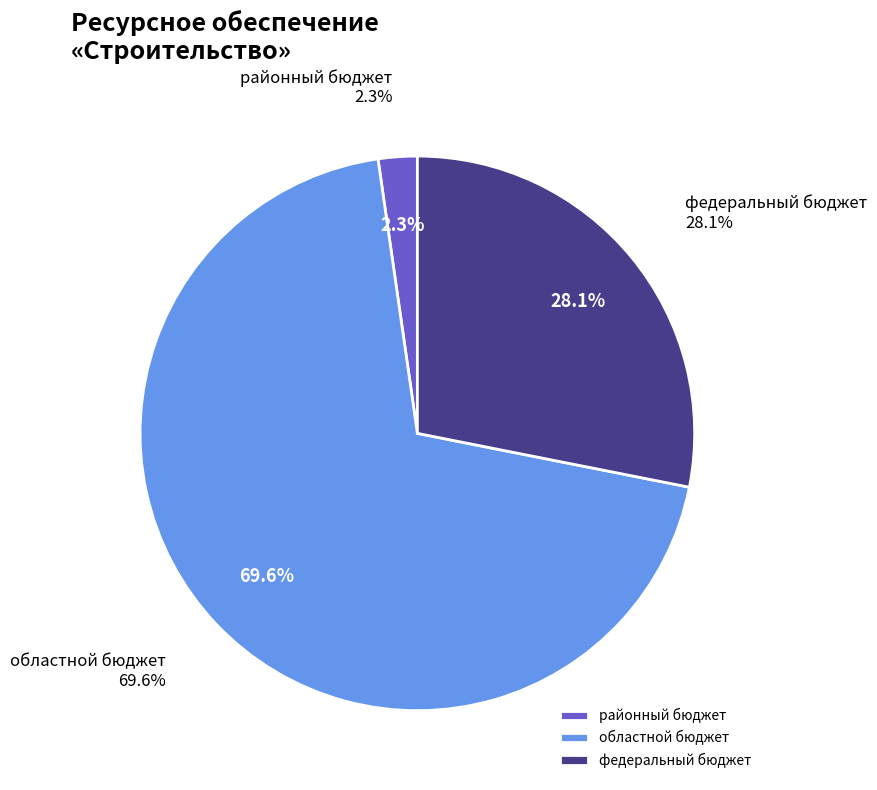

Which category has the biggest portion of the pie?

областной бюджет